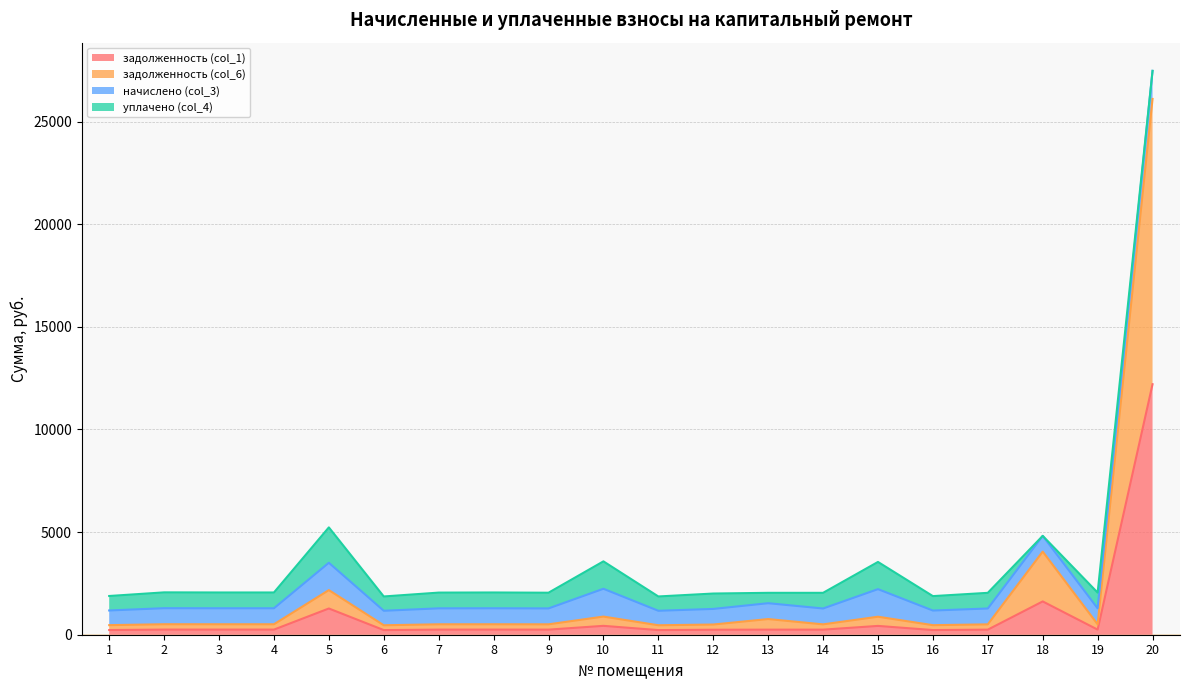

At which category is the sum across all series the highest?

20